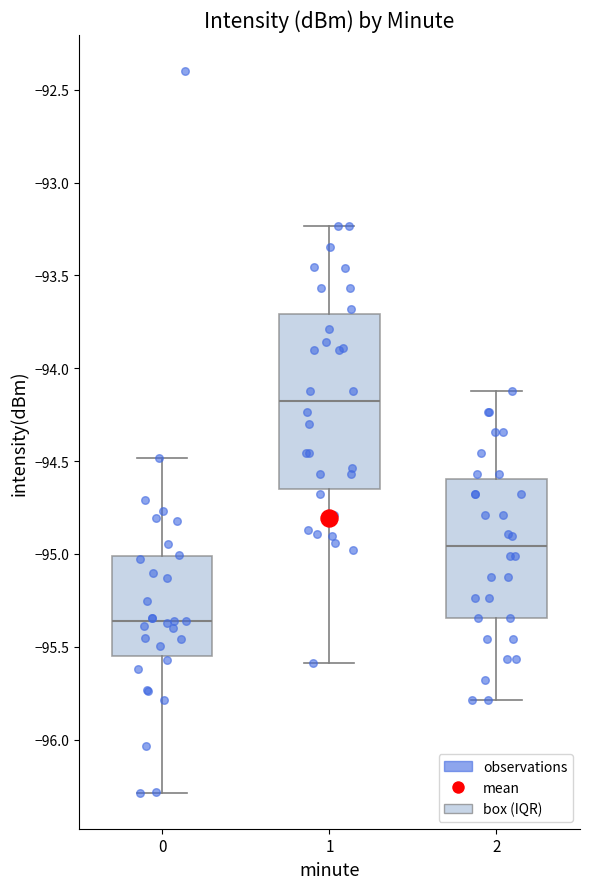

Reading left to right, transcribe this box plot: for each box, give where its median line is, the range the box spans, and where its two whiskers end, as read against the y-axis. The values are not printed on the chart, so give them approximately, as read against the axis.

0: median -95.35, box -95.55 to -95.00, whiskers -96.30 to -94.50
1: median -94.20, box -94.65 to -93.70, whiskers -95.60 to -93.25
2: median -94.95, box -95.35 to -94.60, whiskers -95.80 to -94.10